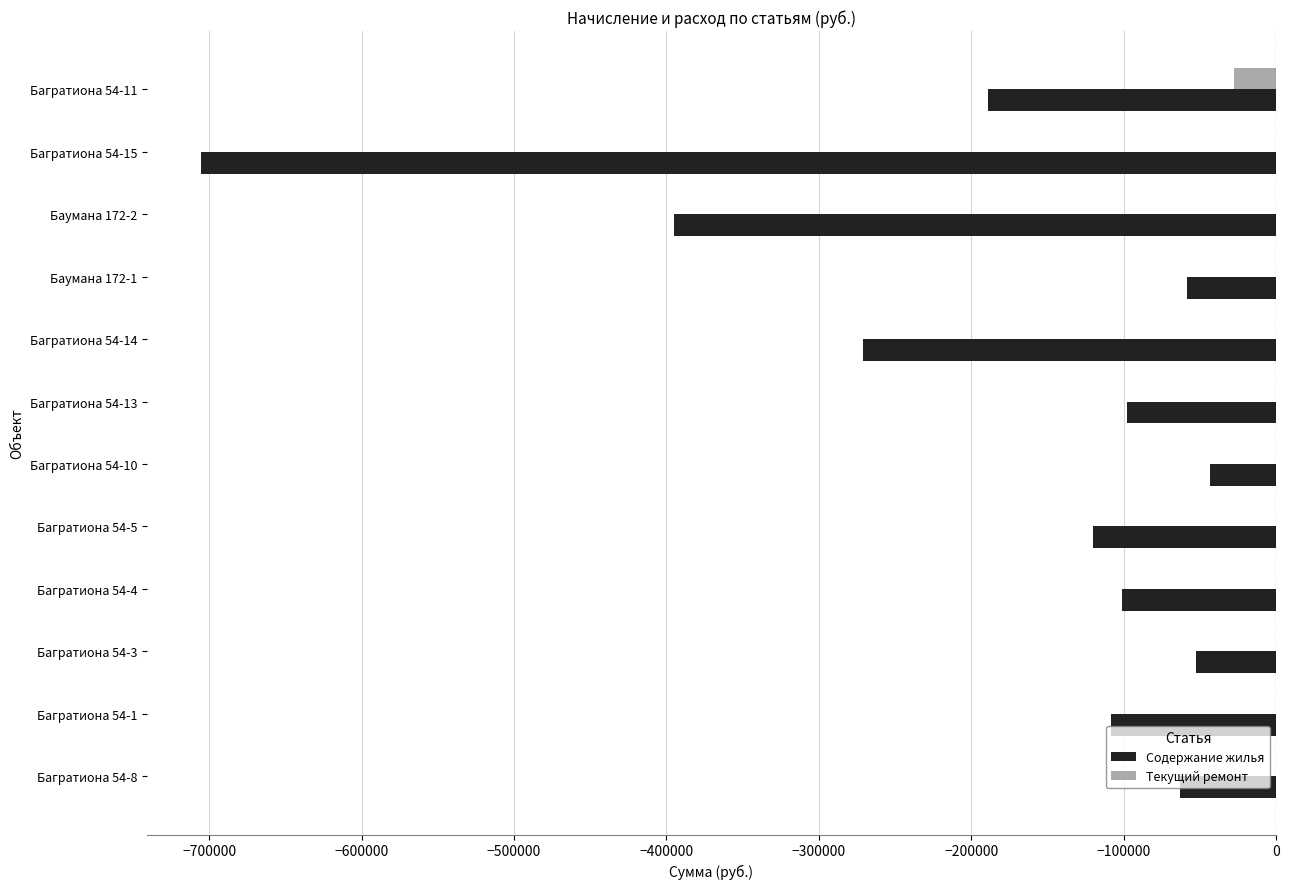

What is the sum of all Содержание жилья values?

-2205724.2